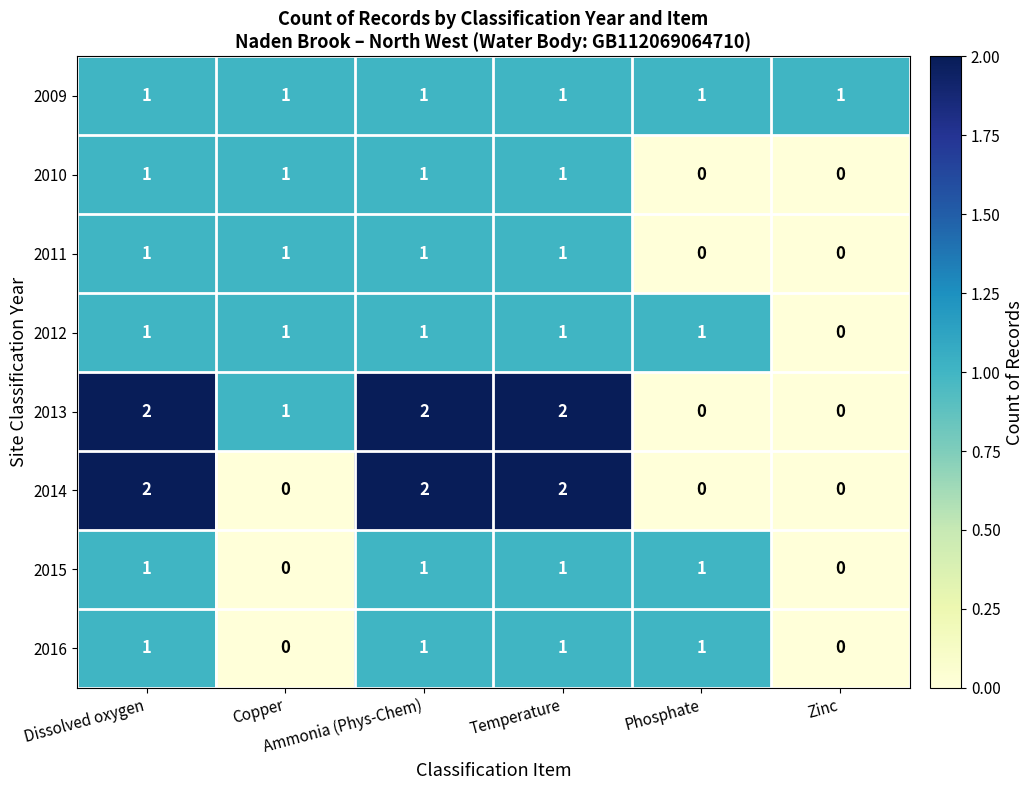

Which series has the largest total across all categories?

2013